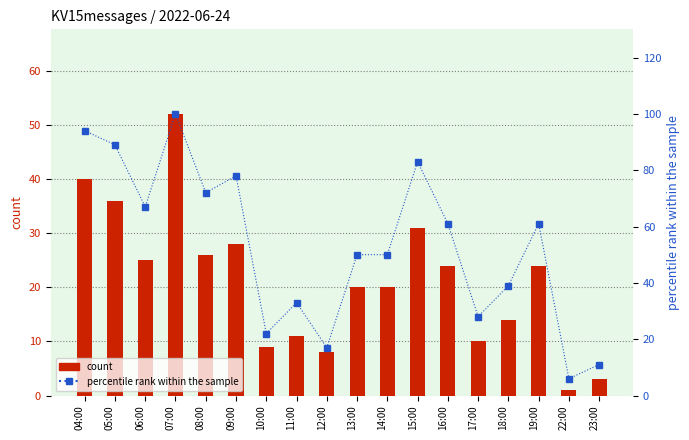

Where is percentile rank within the sample nearest to the value 53?

13:00